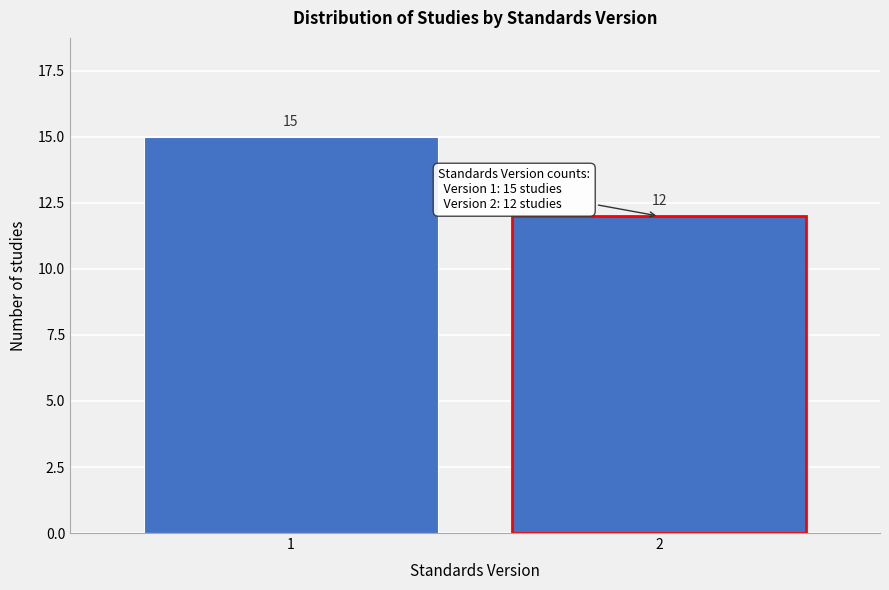

Reading left to right, transcribe all the data shown in this chart.

1=15	2=12